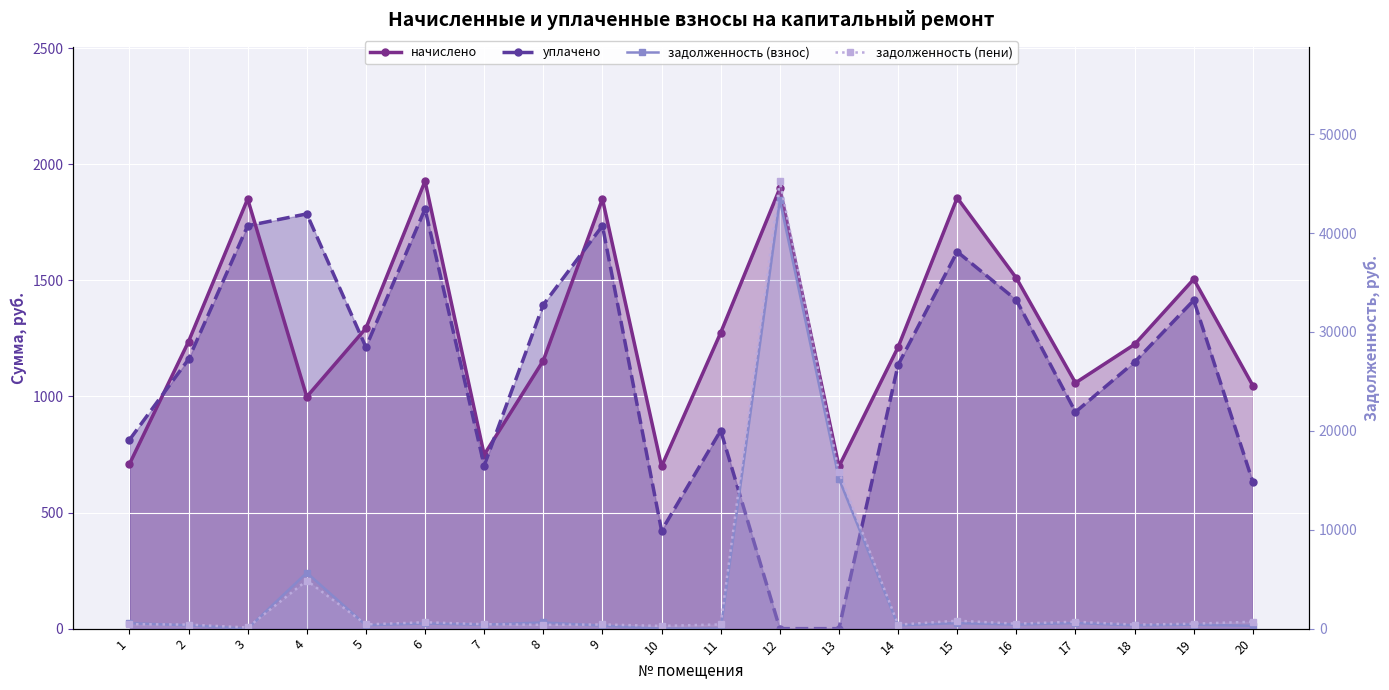

Is it true that задолженность (пени) equals 419.0 at 9?

True